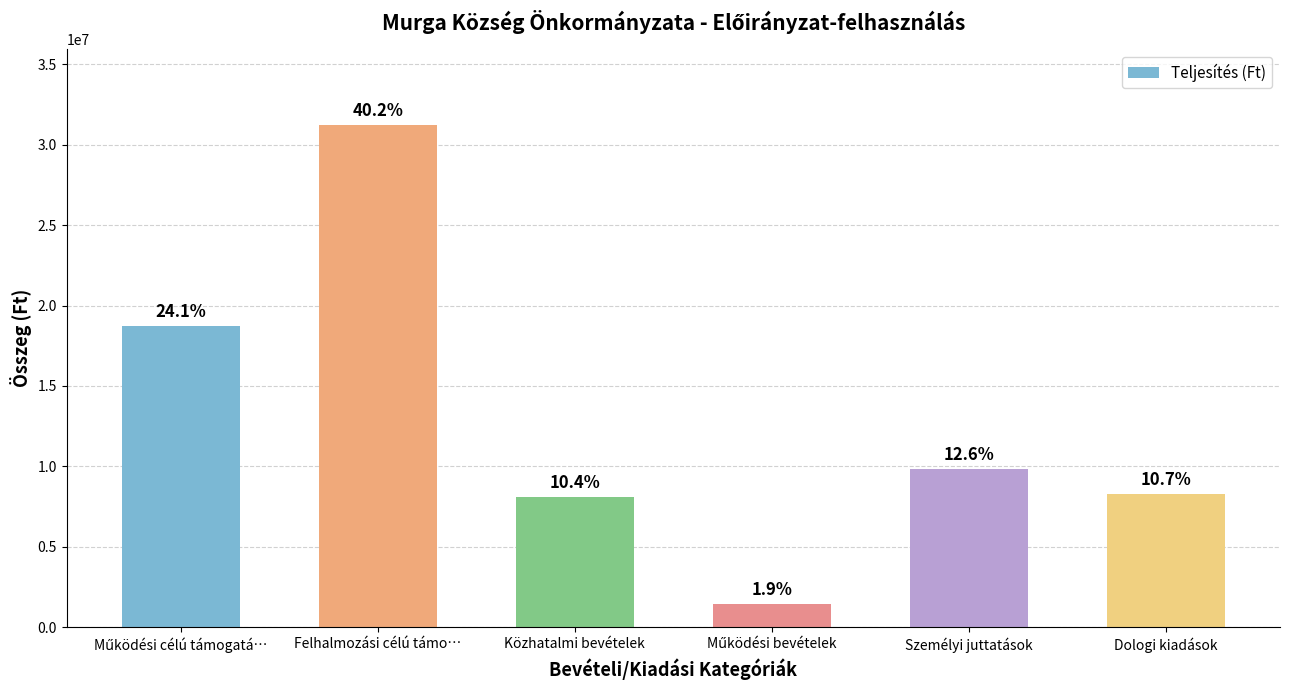

The value at Felhalmozási célú támo… is 31233728. True or false?

True